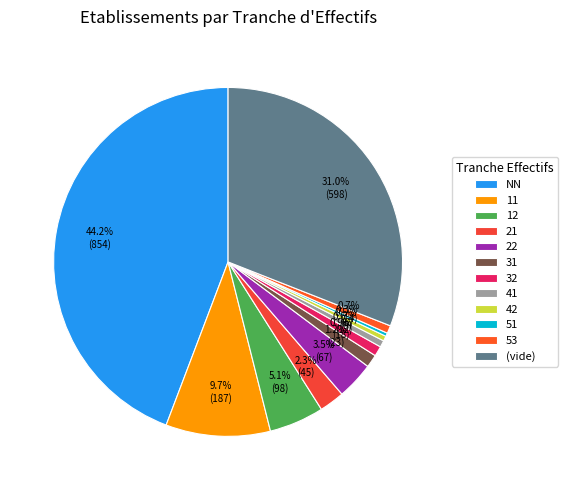

How many slices are in this pie chart?

12